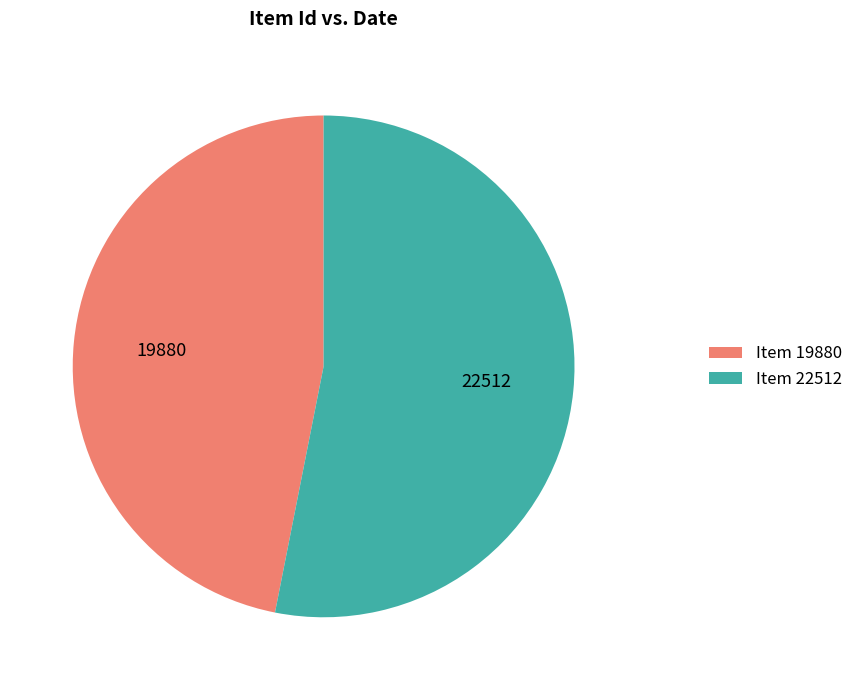

Which has a higher value, 22512 or 19880?

22512